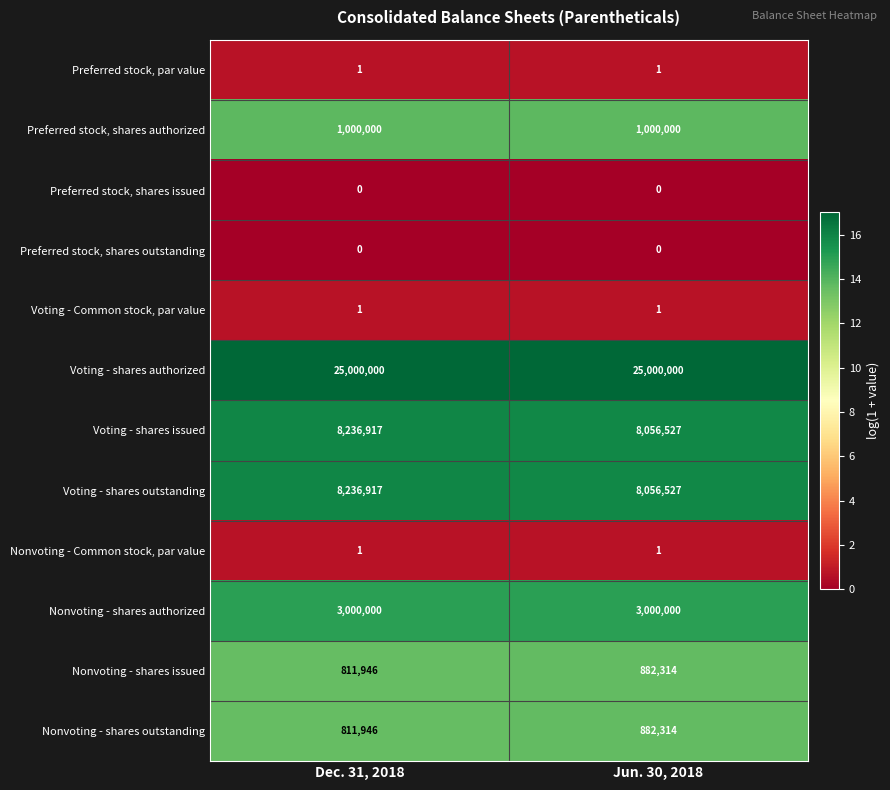

Reading left to right, transcribe all the data shown in this chart.

Preferred stock, par value: Dec. 31, 2018=1	Jun. 30, 2018=1
Preferred stock, shares authorized: Dec. 31, 2018=1000000	Jun. 30, 2018=1000000
Preferred stock, shares issued: Dec. 31, 2018=0	Jun. 30, 2018=0
Preferred stock, shares outstanding: Dec. 31, 2018=0	Jun. 30, 2018=0
Voting - Common stock, par value: Dec. 31, 2018=1	Jun. 30, 2018=1
Voting - shares authorized: Dec. 31, 2018=25000000	Jun. 30, 2018=25000000
Voting - shares issued: Dec. 31, 2018=8236917	Jun. 30, 2018=8056527
Voting - shares outstanding: Dec. 31, 2018=8236917	Jun. 30, 2018=8056527
Nonvoting - Common stock, par value: Dec. 31, 2018=1	Jun. 30, 2018=1
Nonvoting - shares authorized: Dec. 31, 2018=3000000	Jun. 30, 2018=3000000
Nonvoting - shares issued: Dec. 31, 2018=811946	Jun. 30, 2018=882314
Nonvoting - shares outstanding: Dec. 31, 2018=811946	Jun. 30, 2018=882314